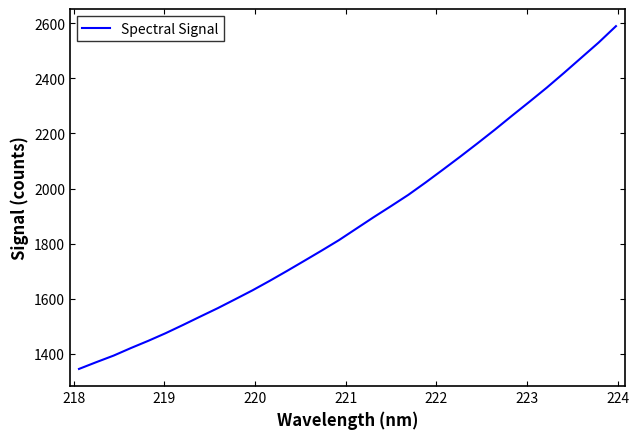

What is the difference between the maximum and minimum values?

1243.7